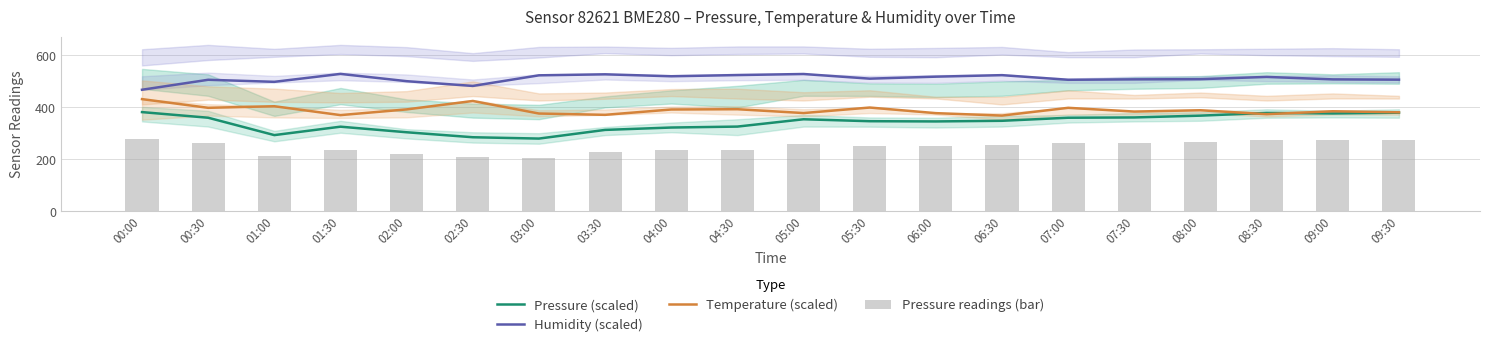

How many categories are shown in the chart?

20